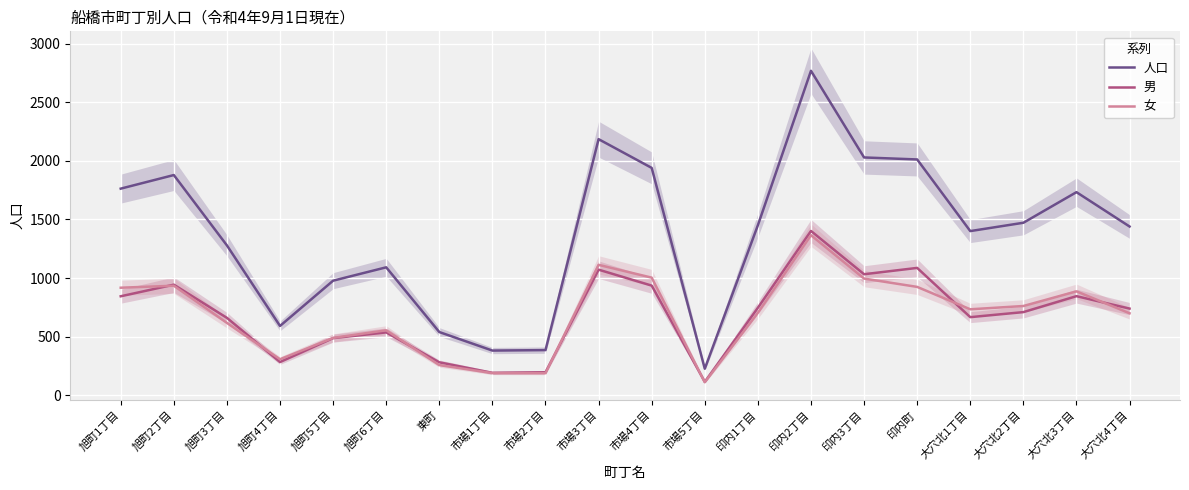

How many values in the 人口 series are below 1451?

10